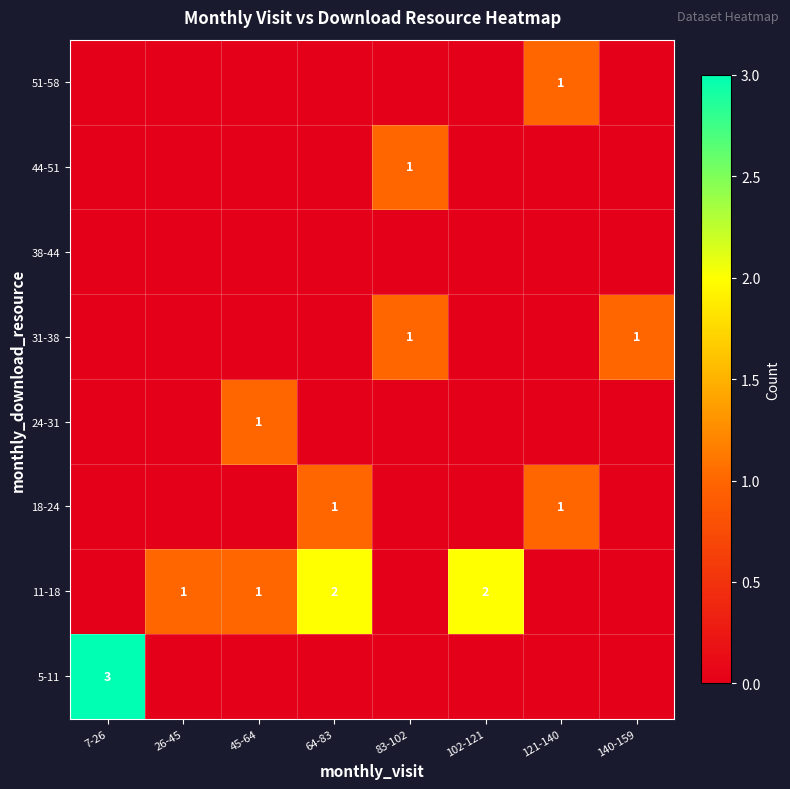

Which category has the highest value in the 5-11 series?

7-26